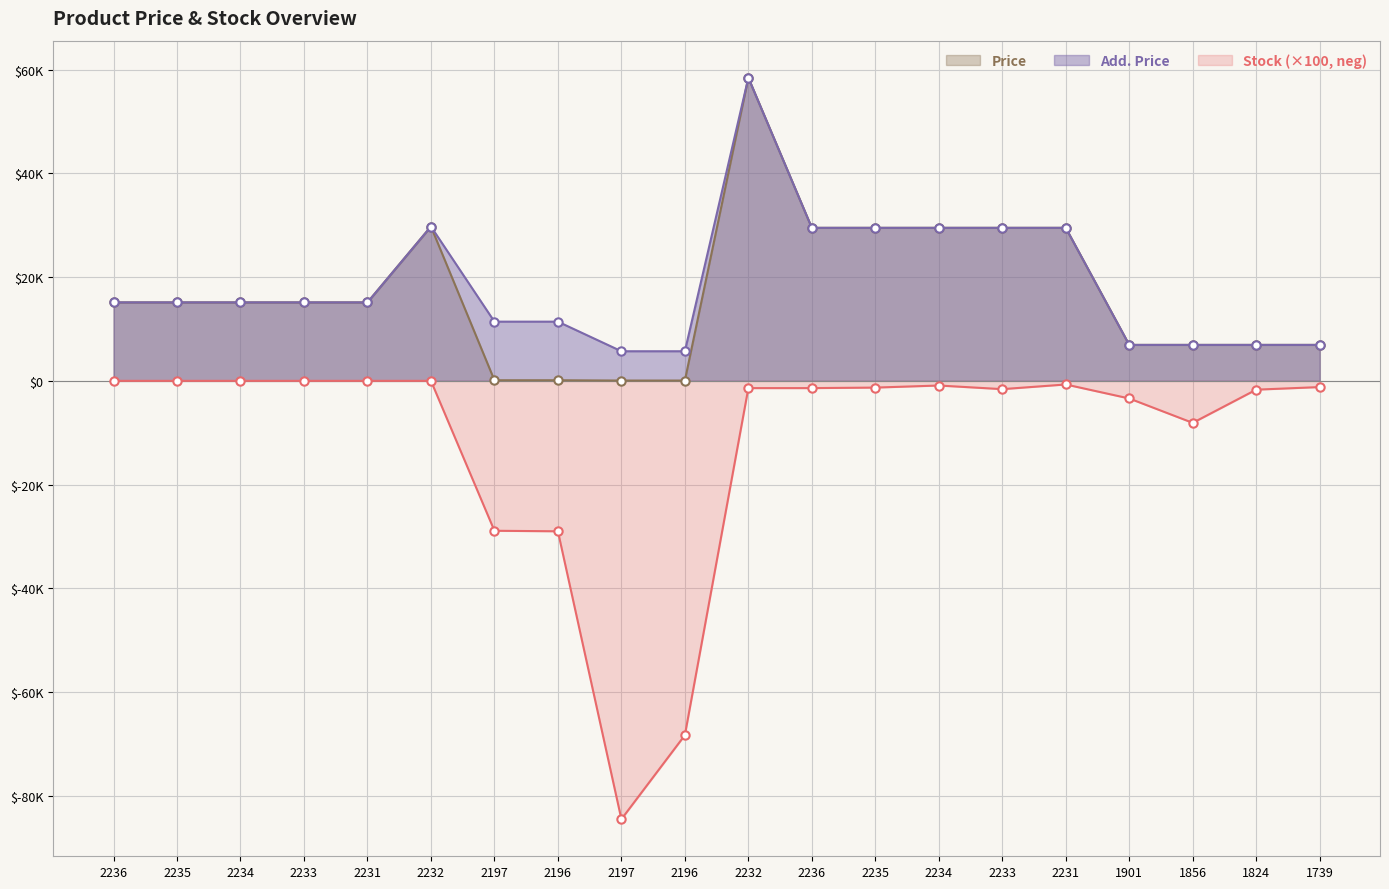

True or false: Price and Add. Price cross at least once.

False